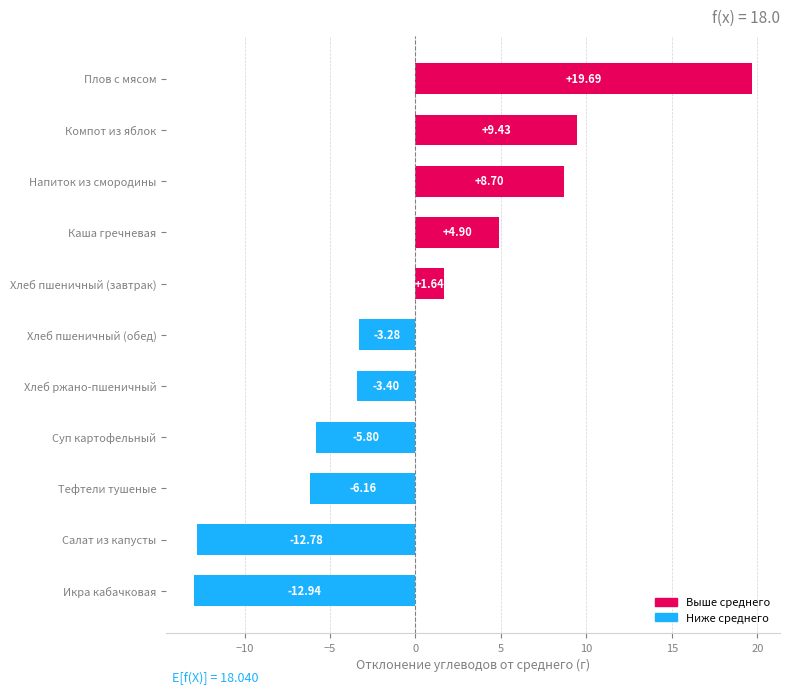

What is the greatest value displayed?

19.7